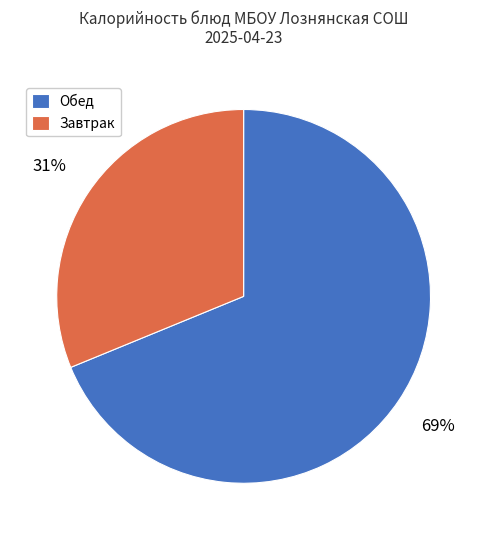

What is the largest slice in the pie chart?

Обед